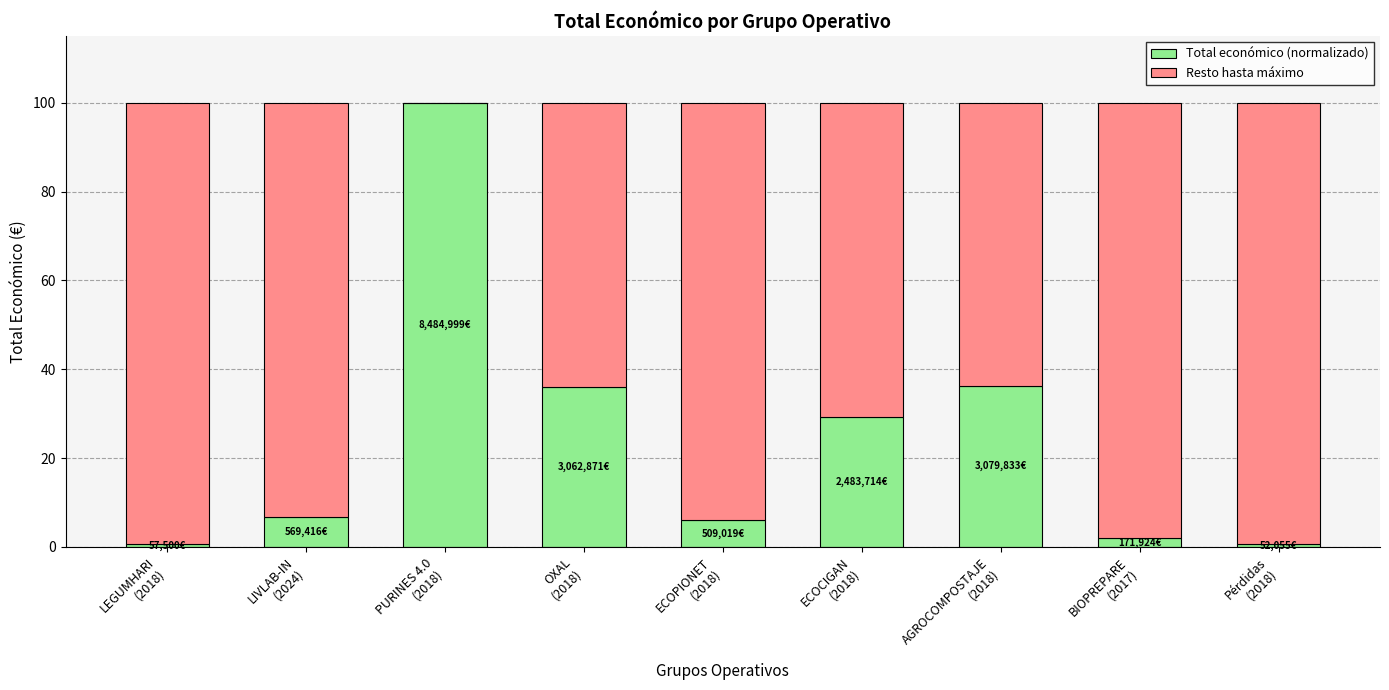

What is the maximum value for Total económico (normalizado)?

100.0